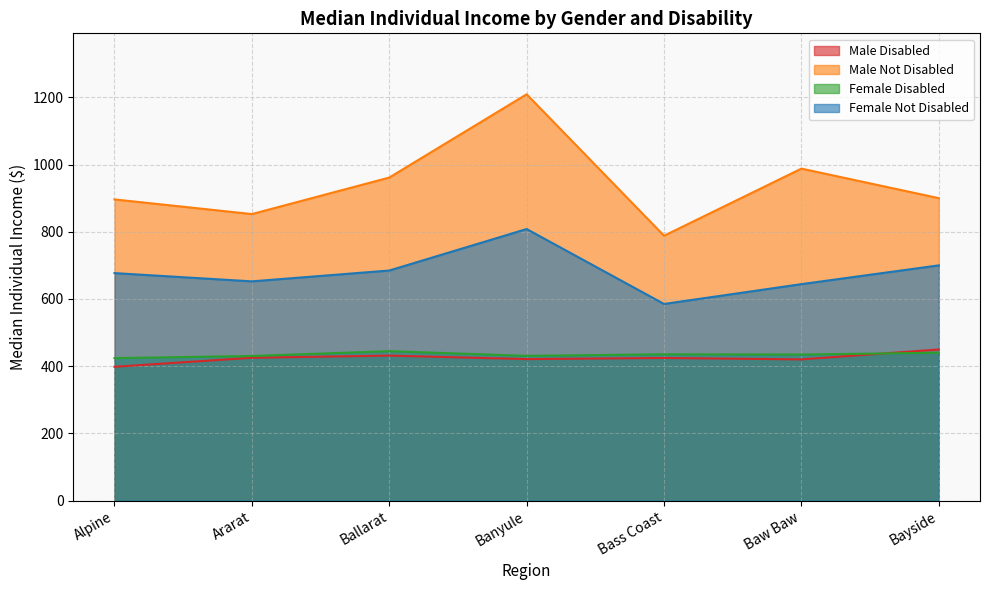

True or false: Female Not Disabled and Male Not Disabled cross at least once.

False